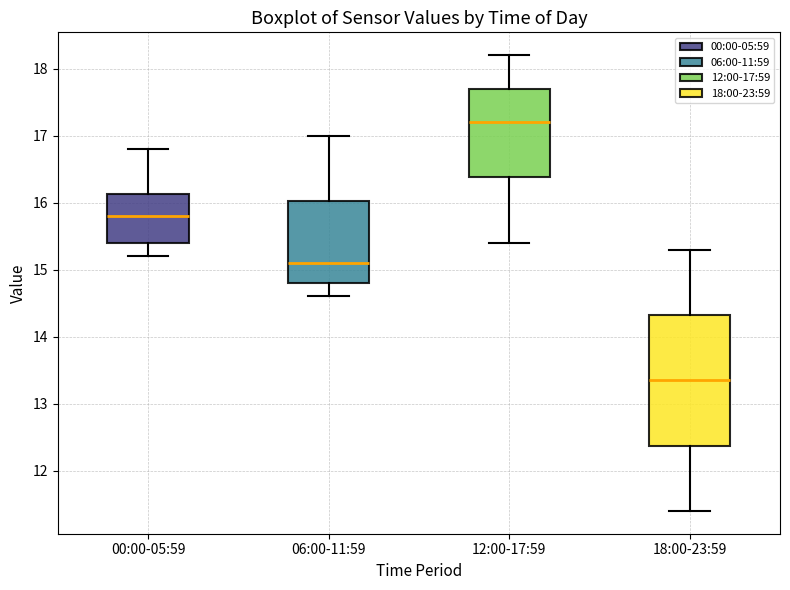

Reading left to right, read every box against the y-axis: the position of its median line, the range the box covers, and the ends of its whiskers. The values are not printed on the chart, so give them approximately, as read against the axis.

00:00-05:59: median 15.8, box 15.4 to 16.1, whiskers 15.2 to 16.8
06:00-11:59: median 15.1, box 14.8 to 16.0, whiskers 14.6 to 17.0
12:00-17:59: median 17.2, box 16.4 to 17.7, whiskers 15.4 to 18.2
18:00-23:59: median 13.4, box 12.4 to 14.3, whiskers 11.4 to 15.3